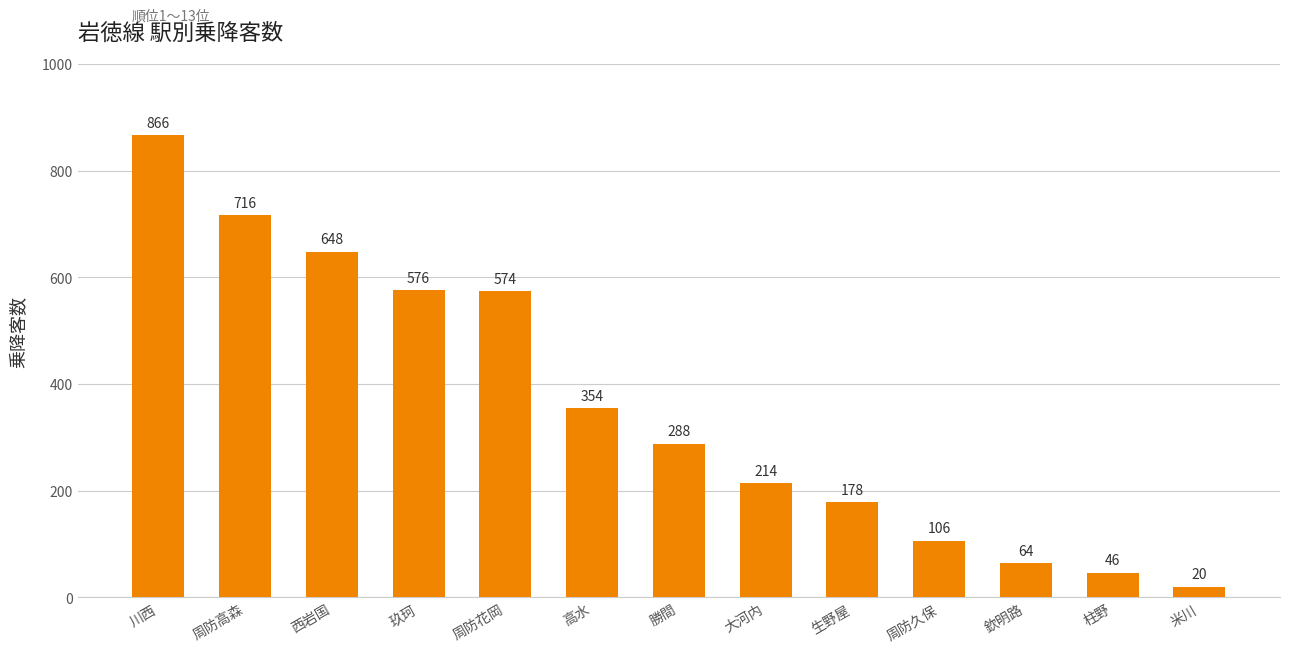

What is the difference between the values at 周防高森 and 玖珂?

140